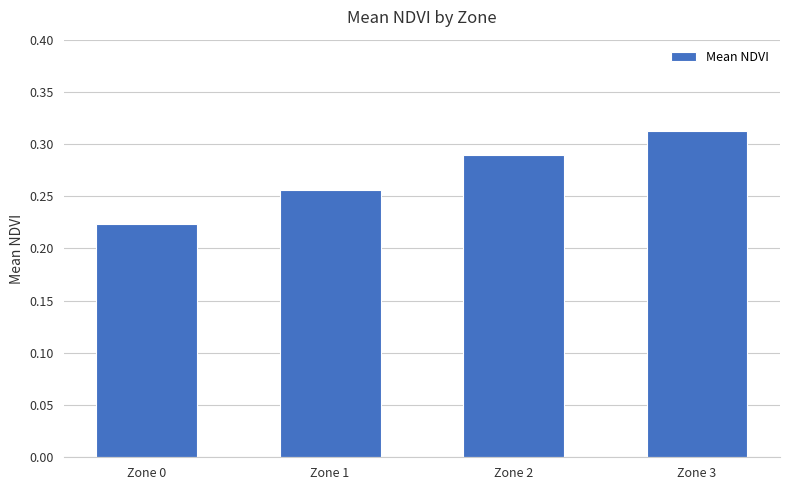

At which category does the chart reach its minimum across all series?

Zone 0